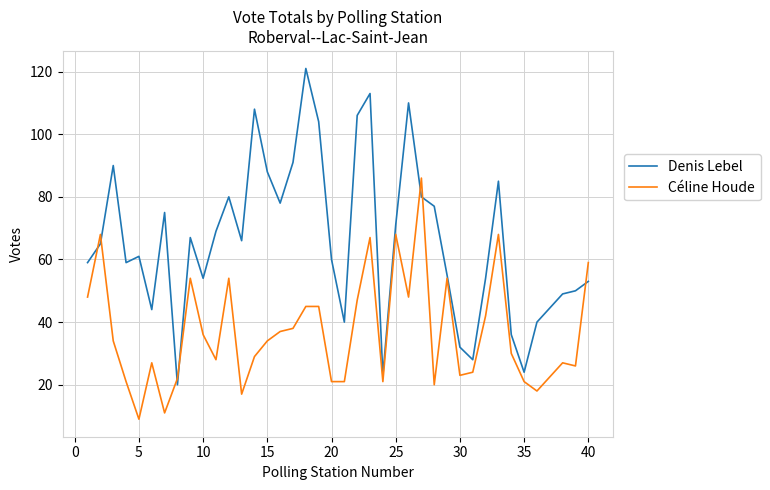

List the series in order of their overall mean, lowest first.

Céline Houde, Denis Lebel